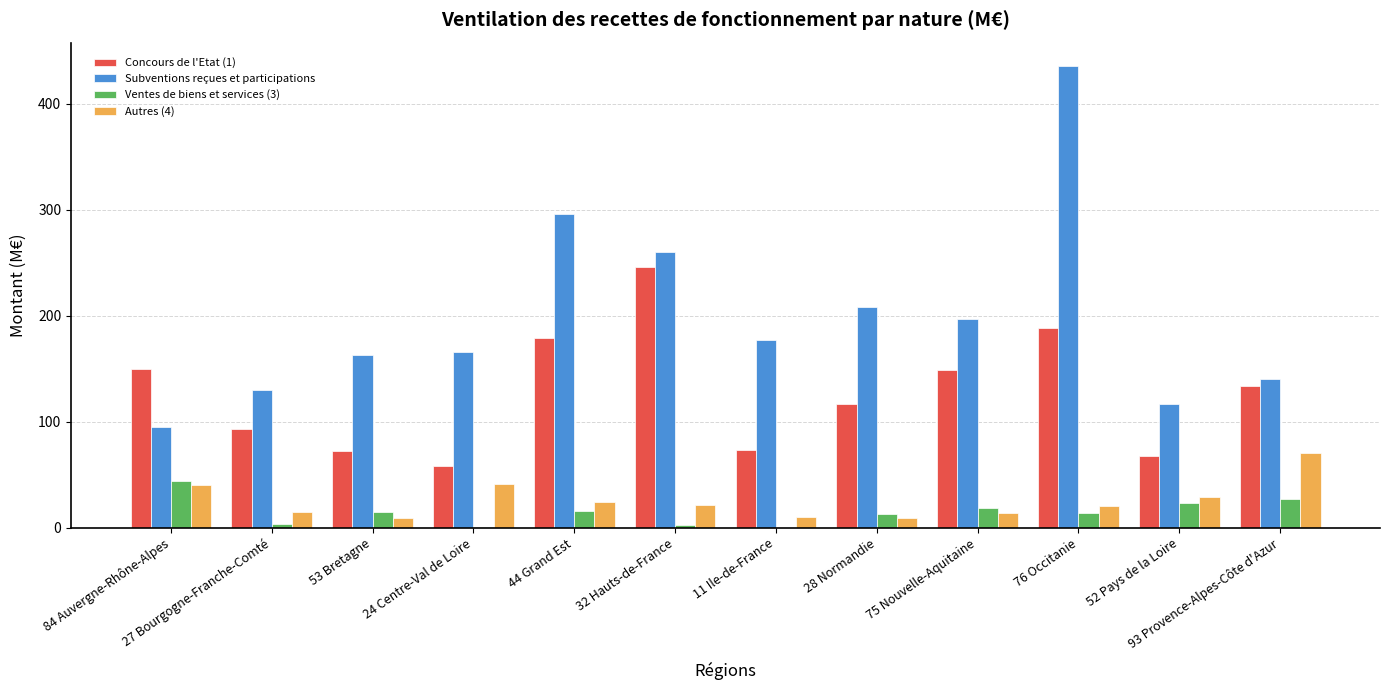

What is the maximum value for Subventions reçues et participations?

436.1